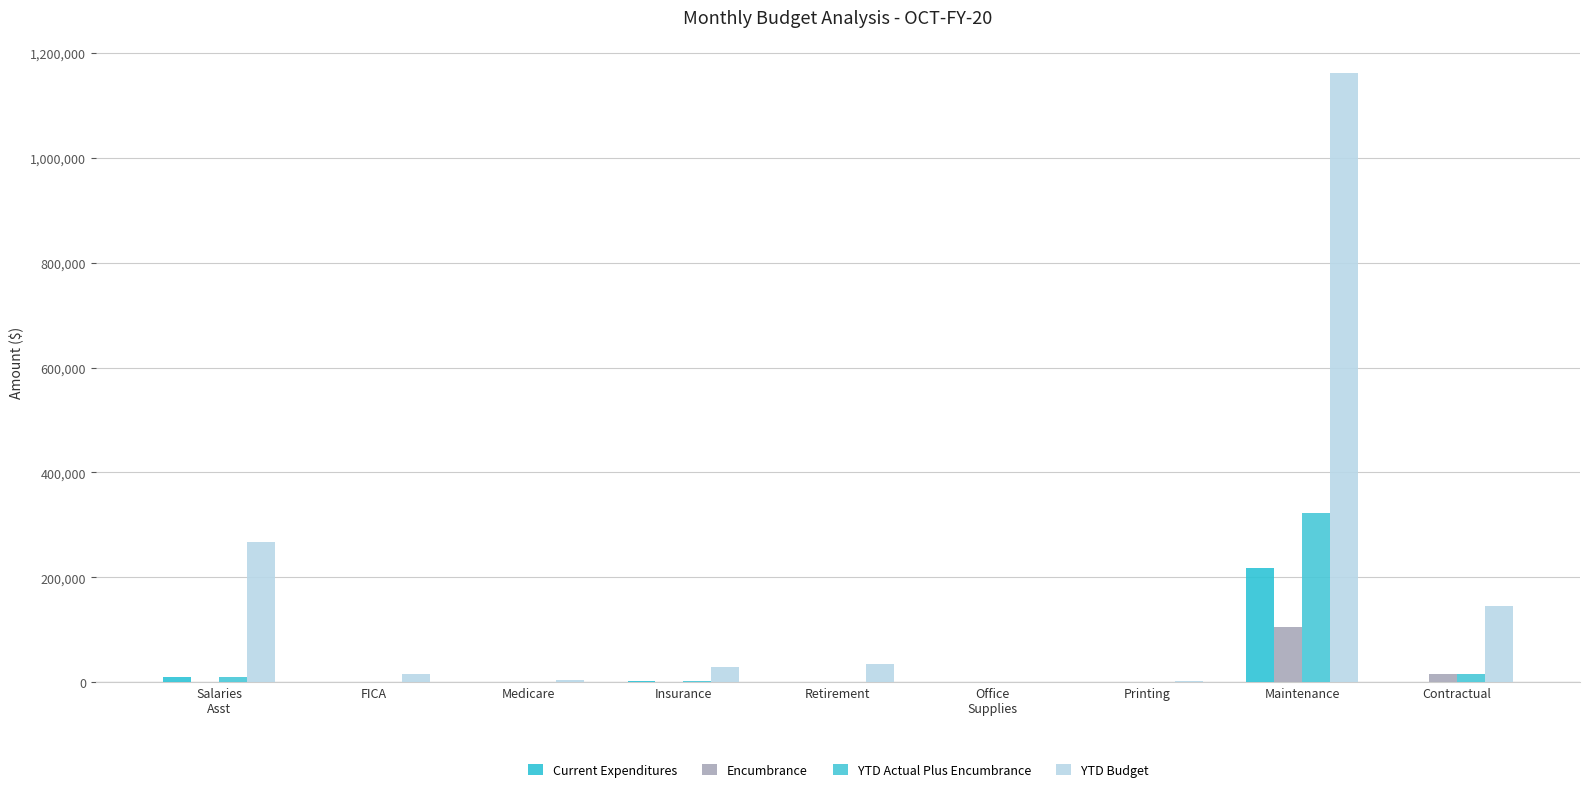

Does the chart contain stacked bars?

No